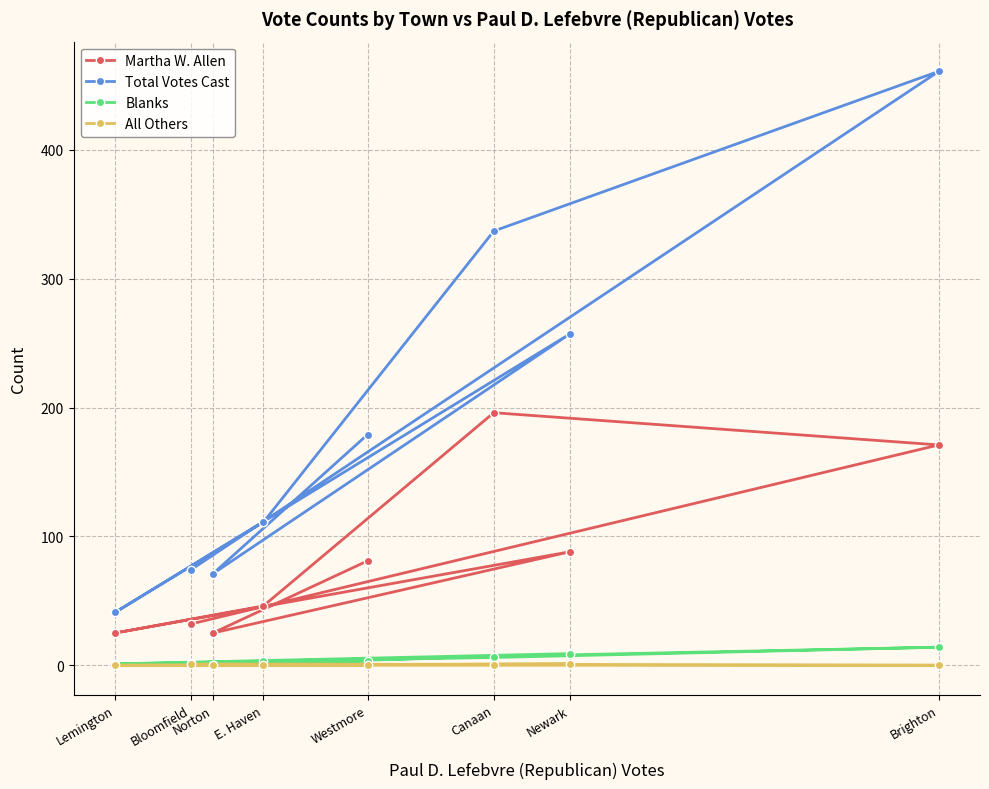

How many lines are shown in the chart?

4